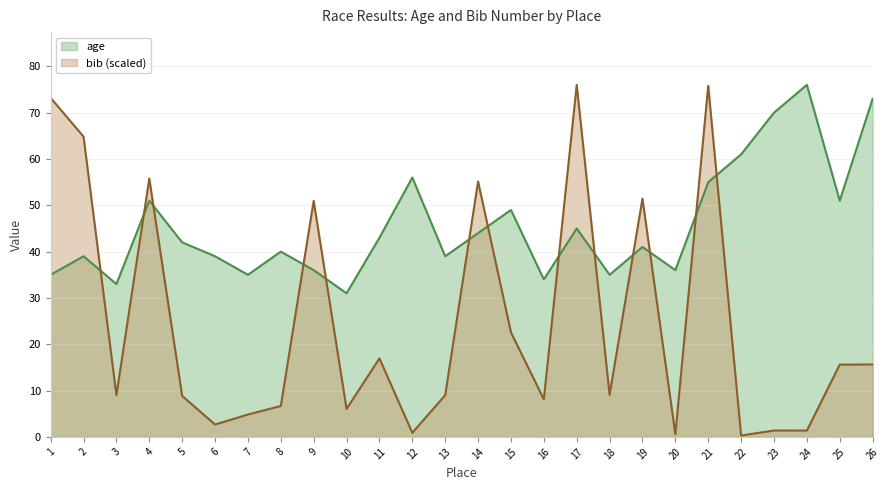

The bib_scaled series shows 99.9 at 4. True or false?

False